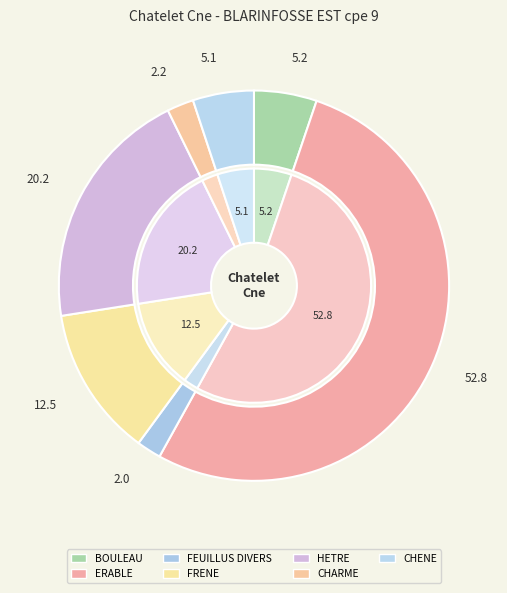

Is it true that HETRE is 20% of the pie?

True